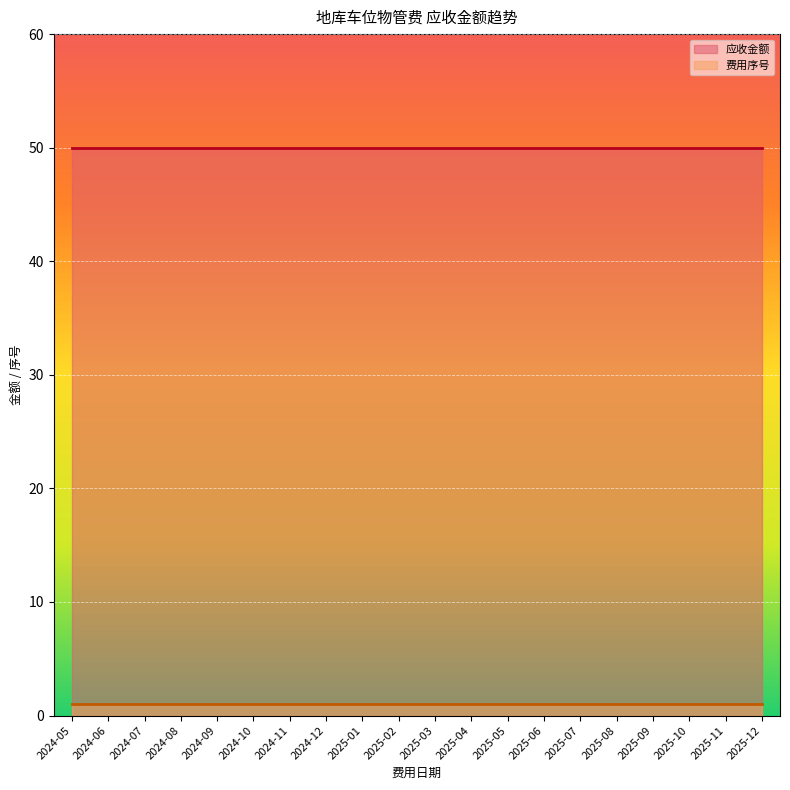

Which series changed the most between 2024-05 and 2025-08?

费用序号